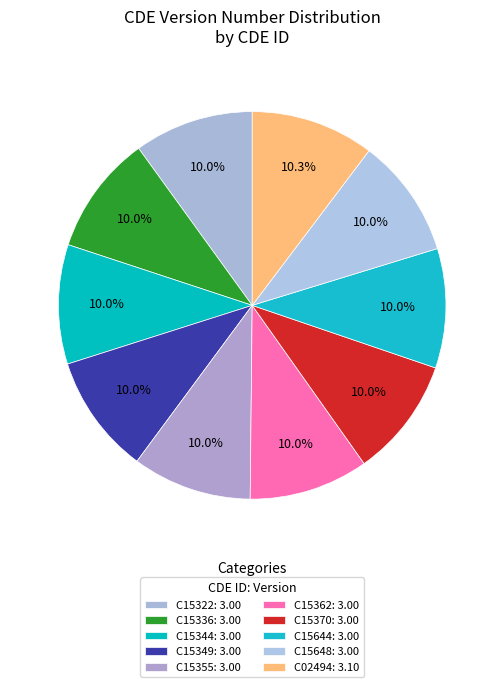

To the nearest percent, what is the average slice percentage?

10%